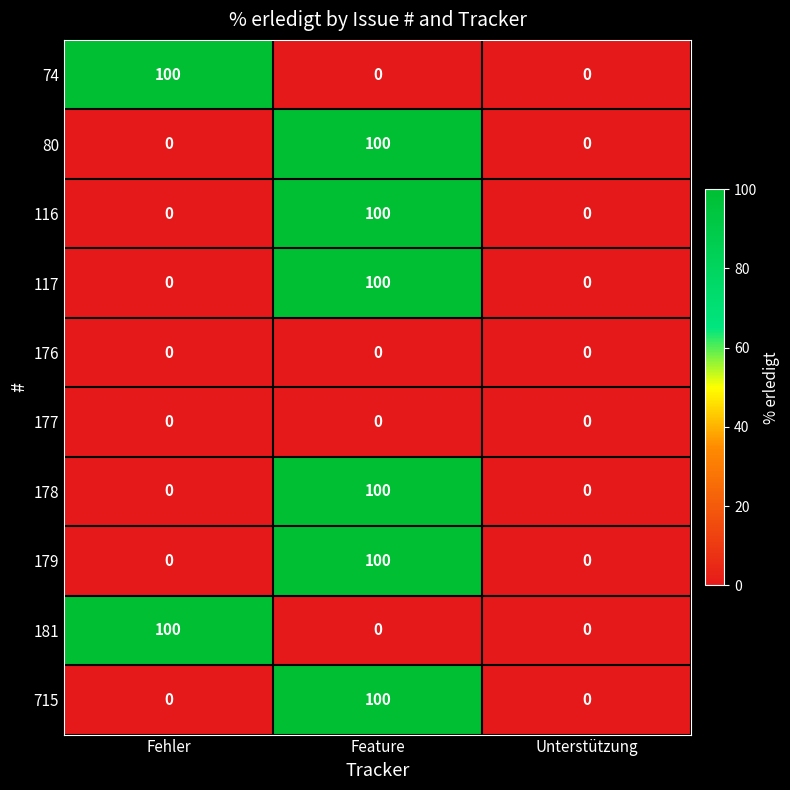

How many data points does each series have?

3